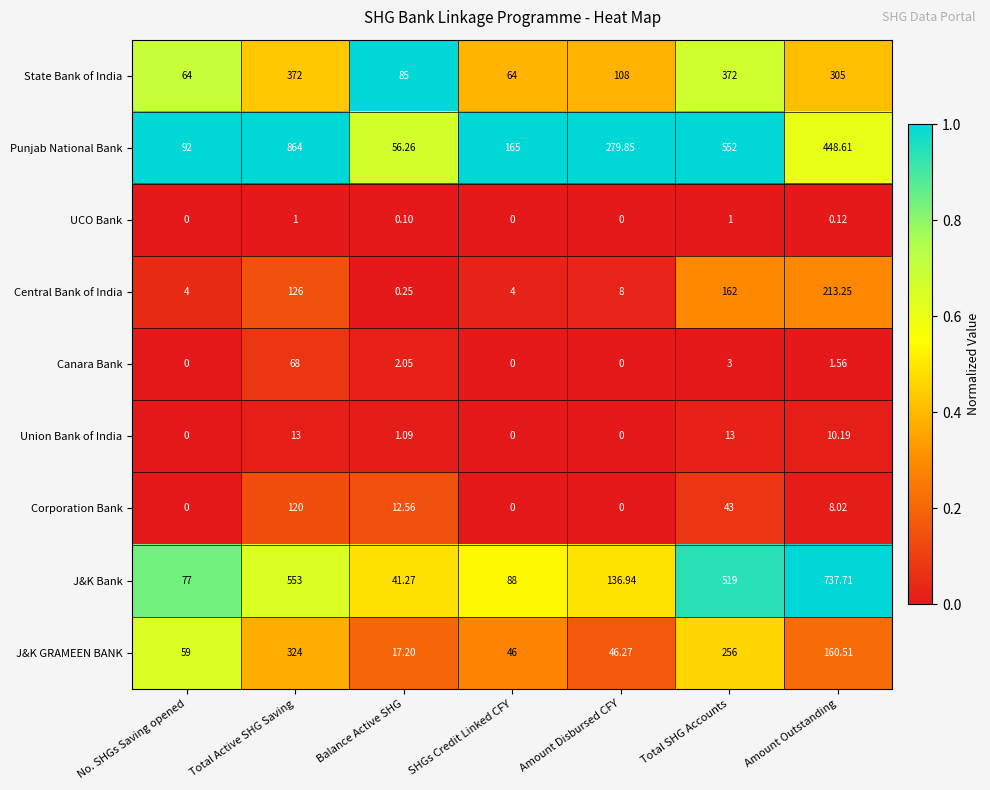

What is the total value across all series at Amount Disbursed CFY?

579.1